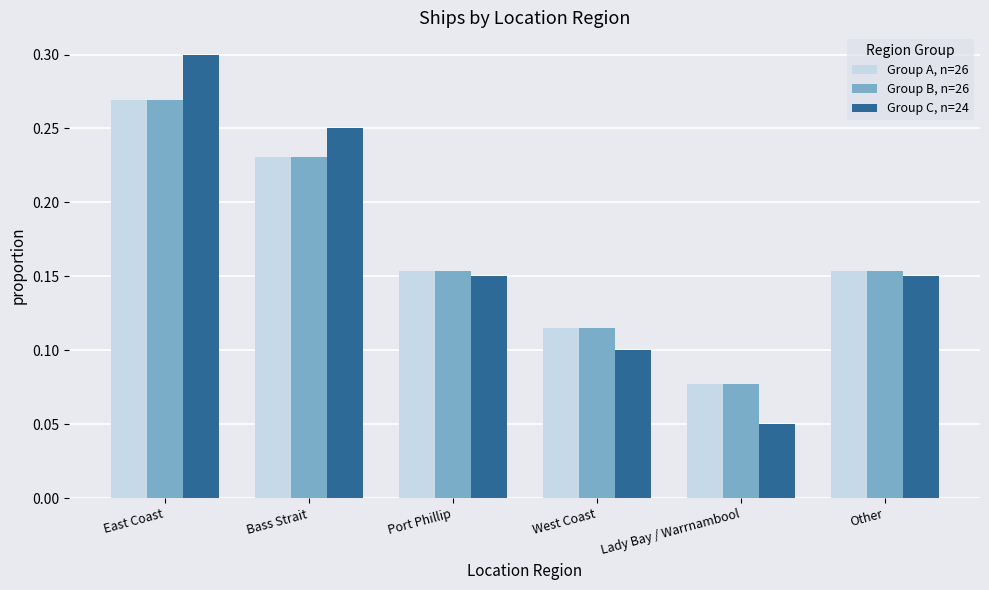

What is the sum of all Group C, n=24 values?

1.0